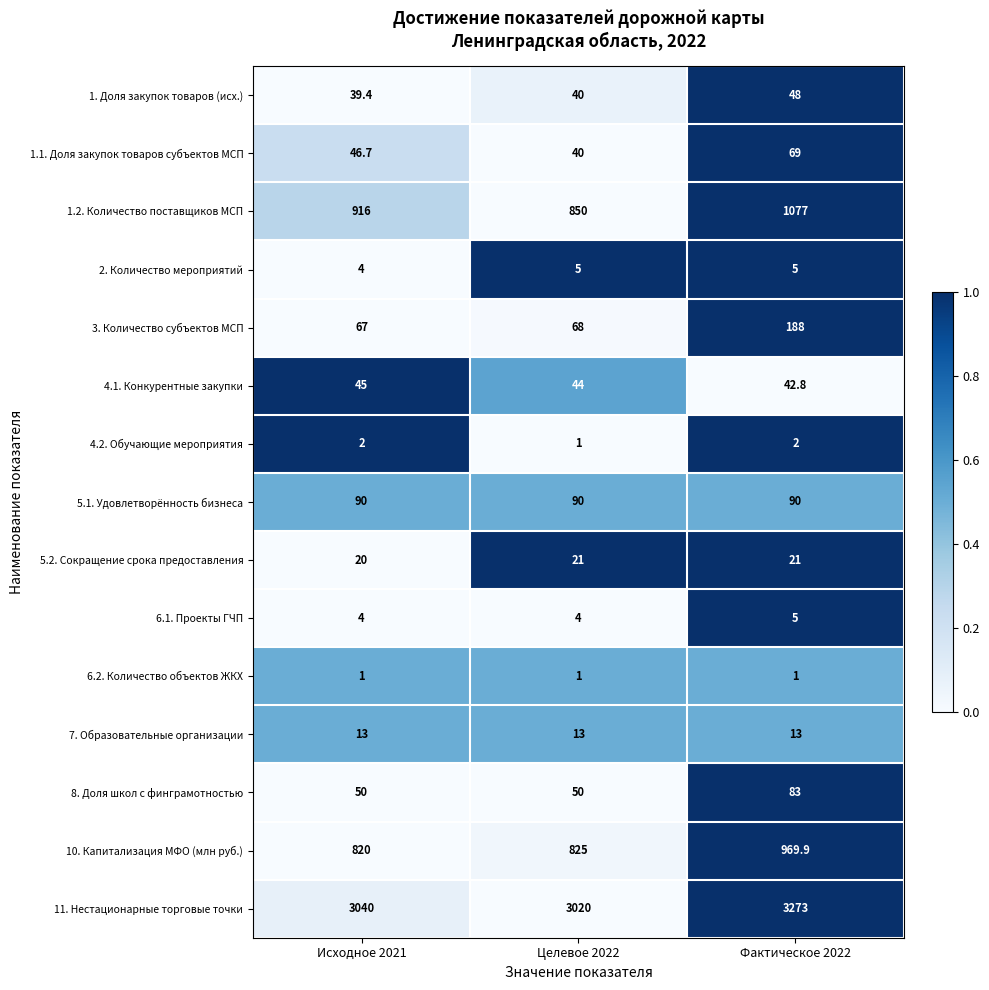

The 6.2. Количество объектов ЖКХ series shows 1.0 at Исходное 2021. True or false?

True